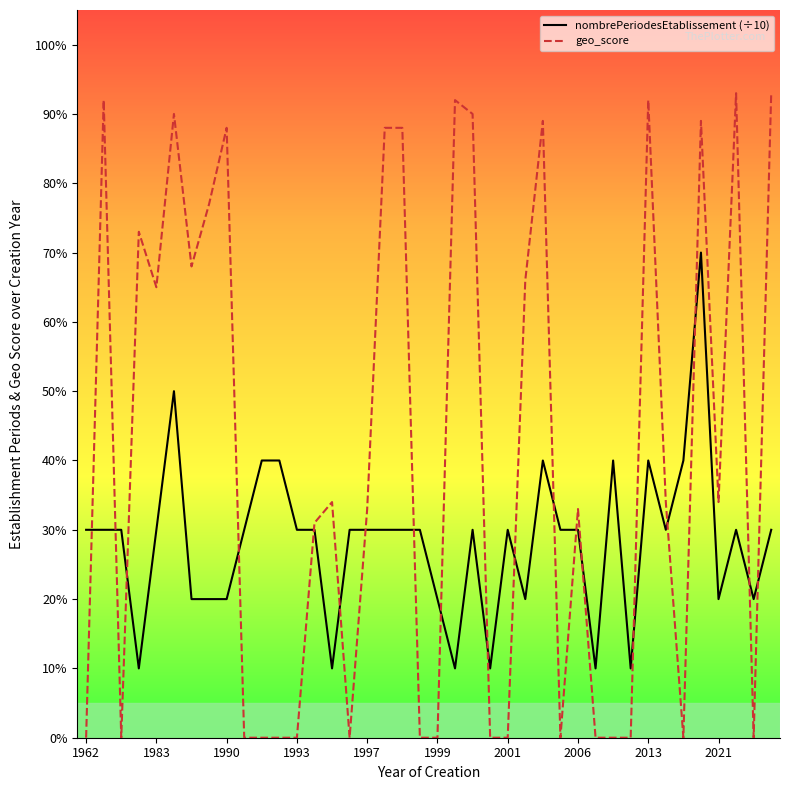

How many interior local valleys does the geo_score series have?

8